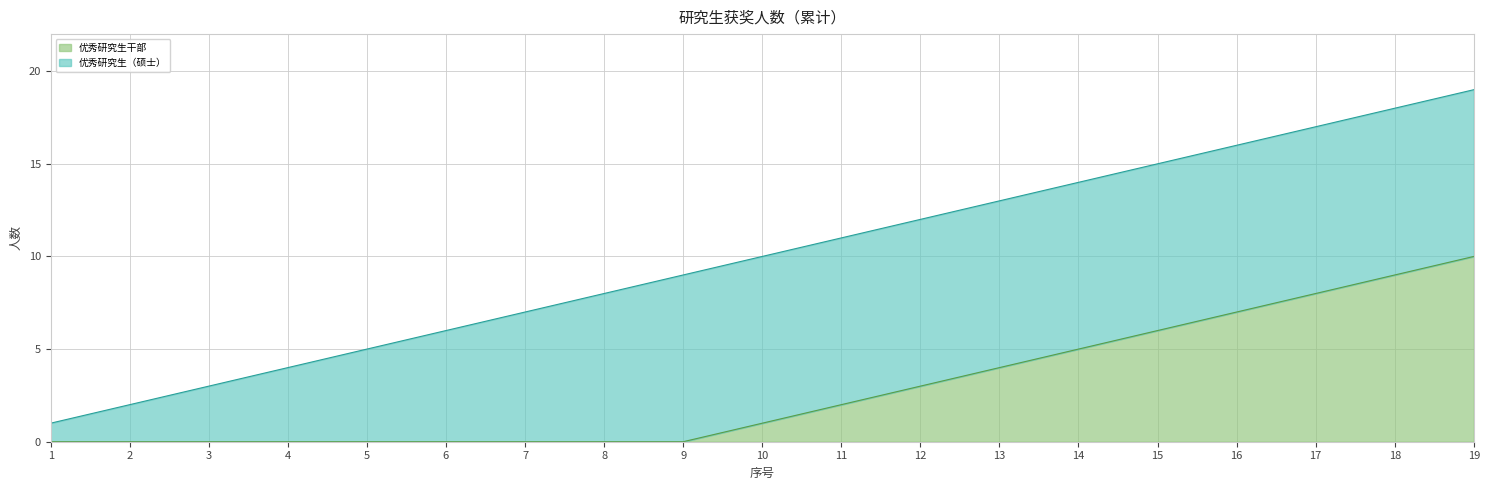

True or false: 优秀研究生干部 and 优秀研究生（硕士） cross at least once.

False